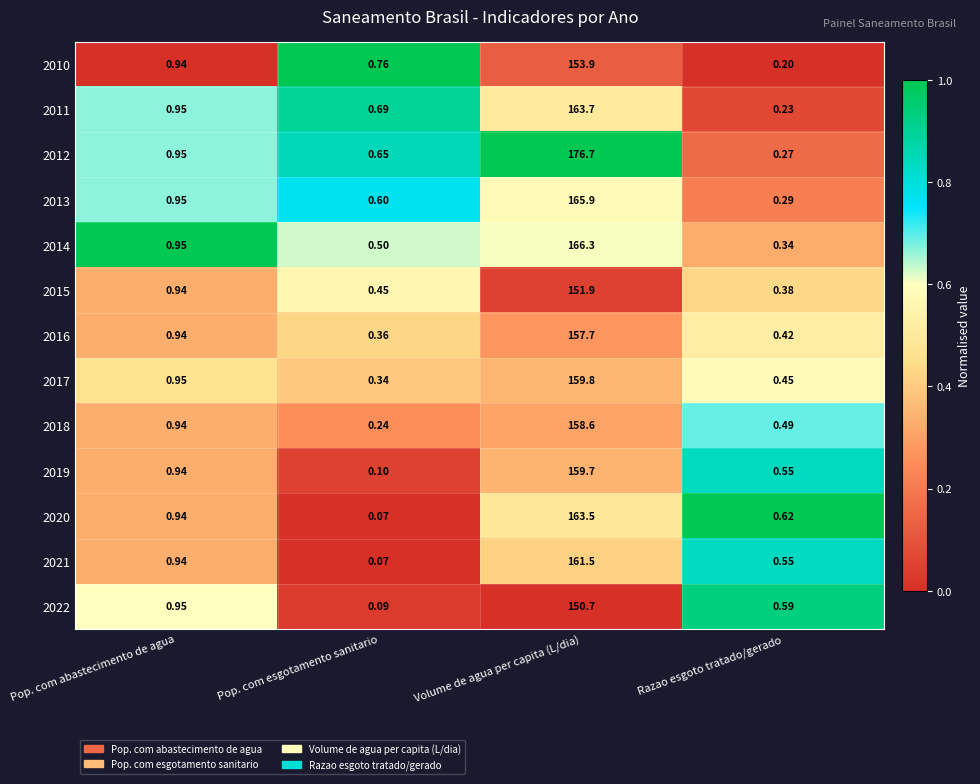

At which label is 2018 closest to 79?

Pop. com abastecimento de agua